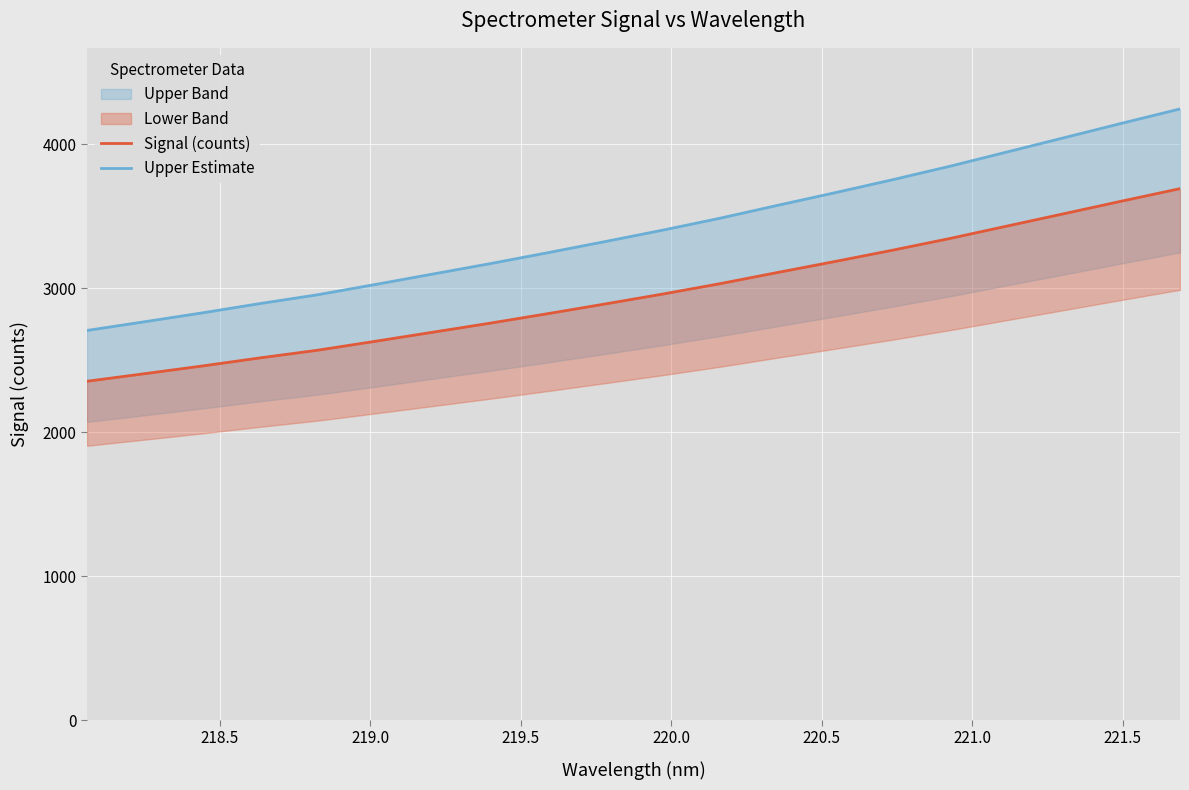

True or false: Upper Estimate and Signal (counts) intersect in this chart.

False